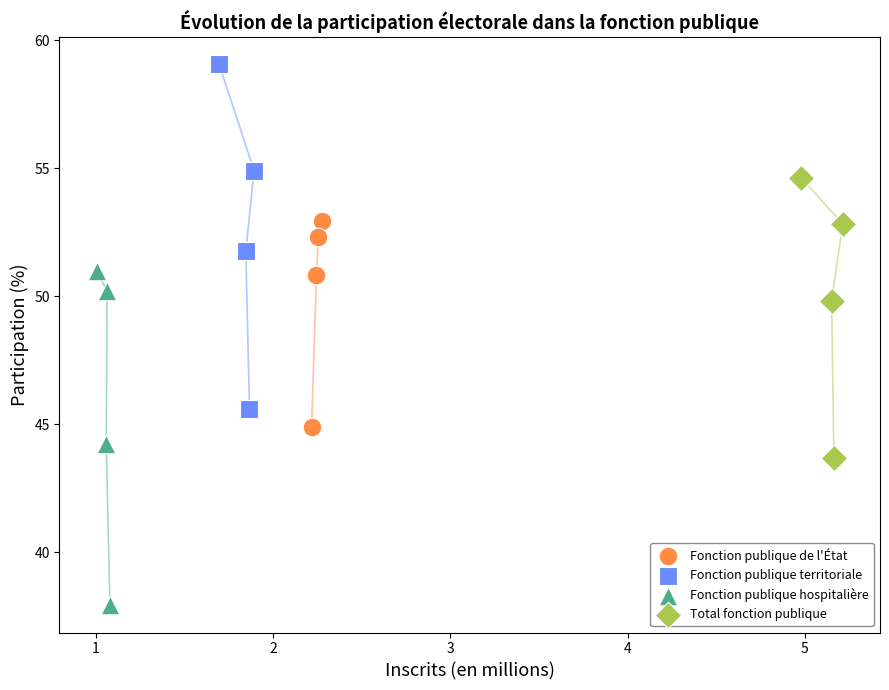

What are all the series names shown in the legend?

Fonction publique de l'État, Fonction publique territoriale, Fonction publique hospitalière, Total fonction publique